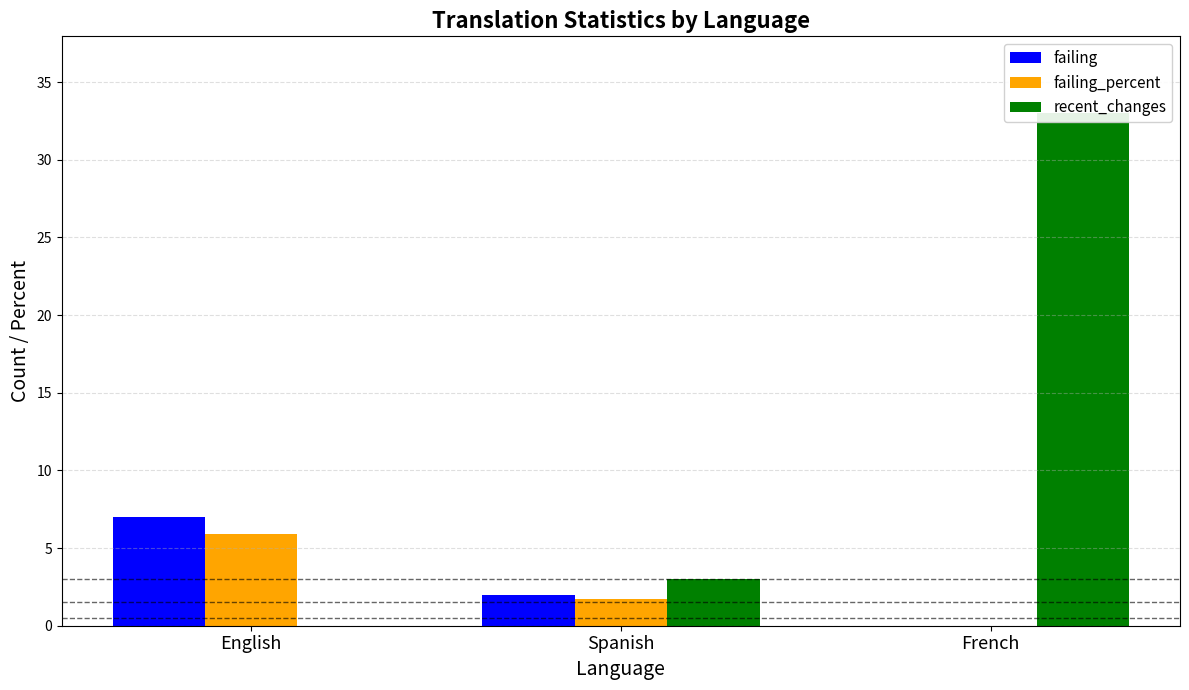

How many distinct data groups are displayed?

3